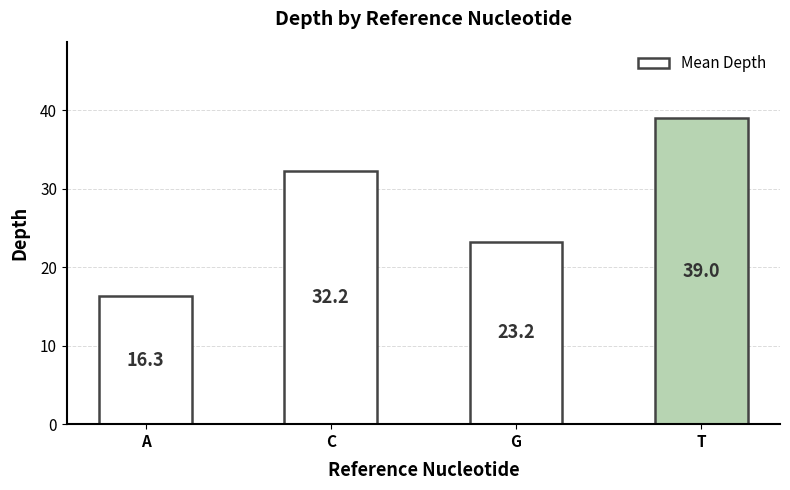

What position from the left is C?

2